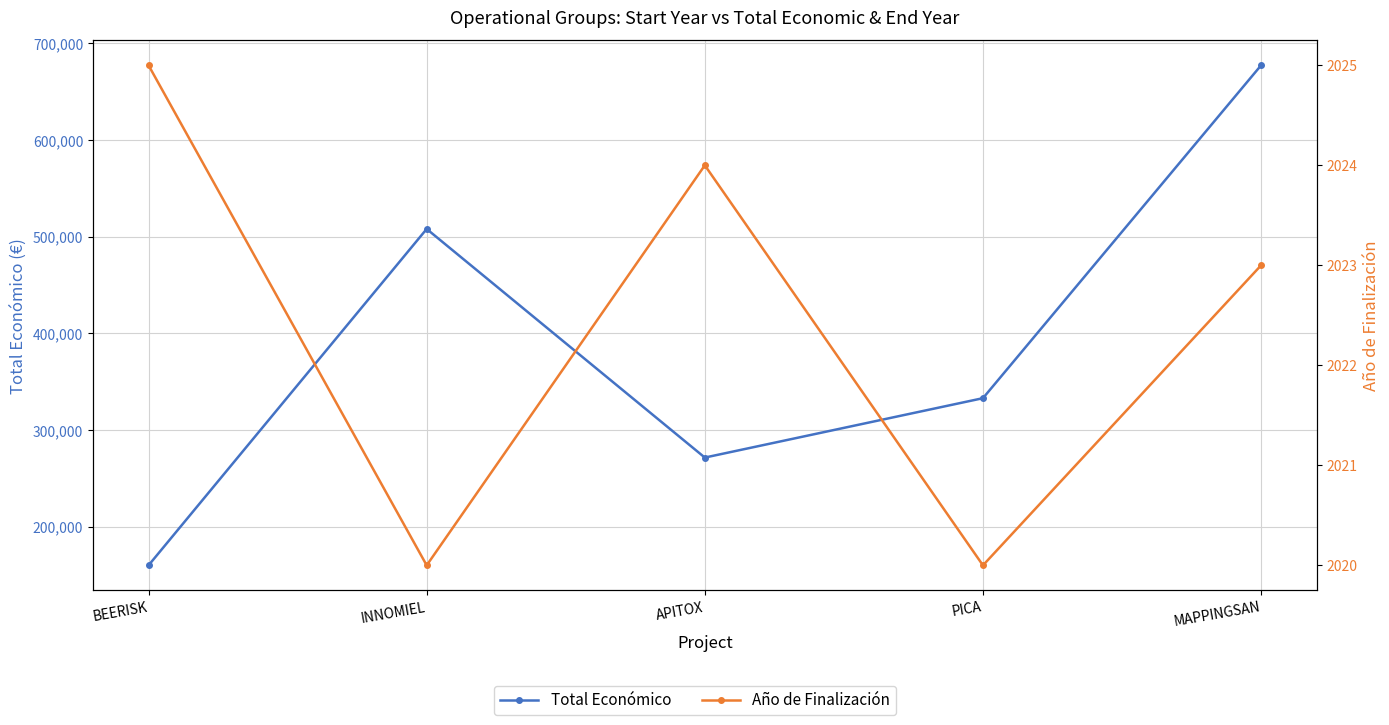

How many data points in Total Económico are less than 333001?

2